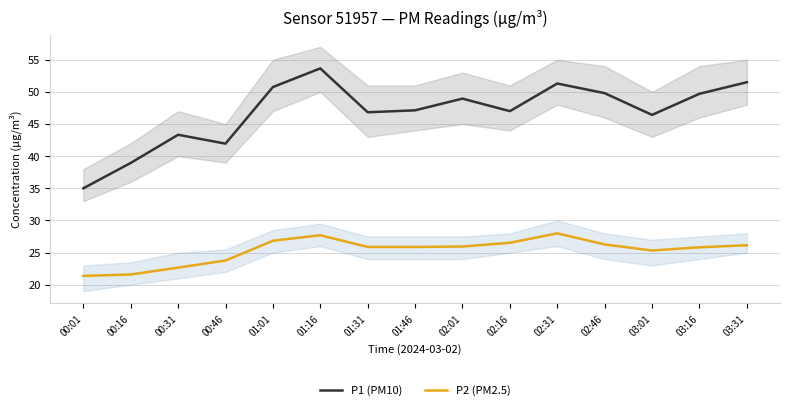

List the labels in order of P1 (PM10) value, largest first.

01:16, 03:31, 02:31, 01:01, 02:46, 03:16, 02:01, 01:46, 02:16, 01:31, 03:01, 00:31, 00:46, 00:16, 00:01